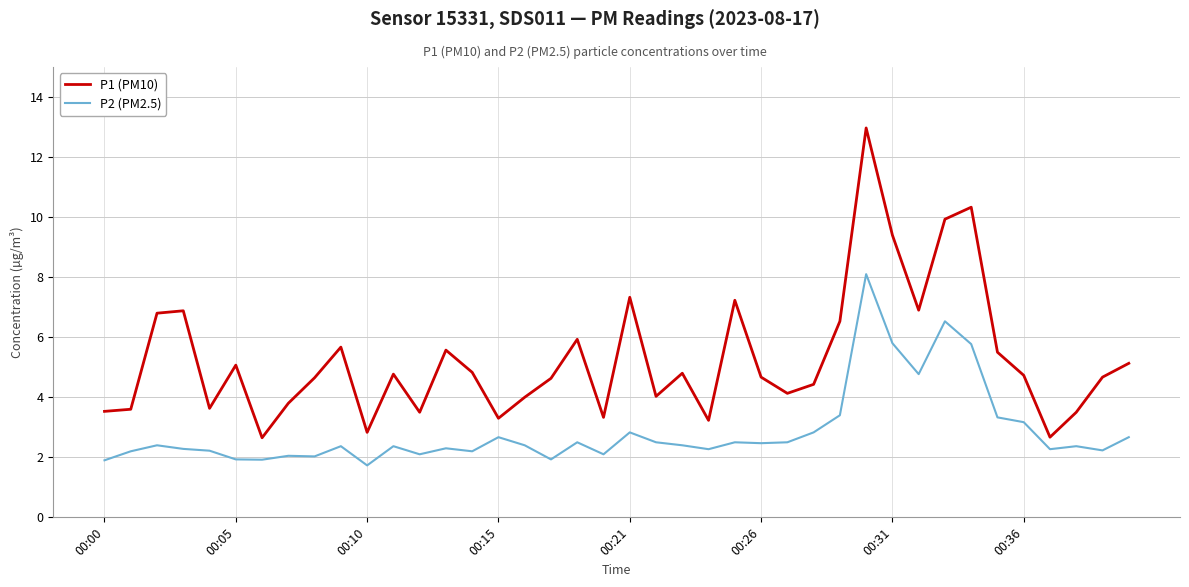

At how many categories does at least one series exceed 11?

1